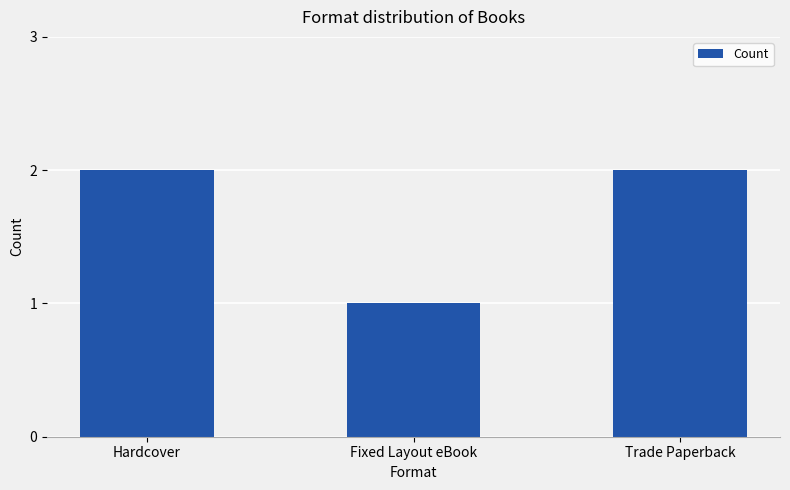

What is the change in value from Fixed Layout eBook to Trade Paperback?

+1